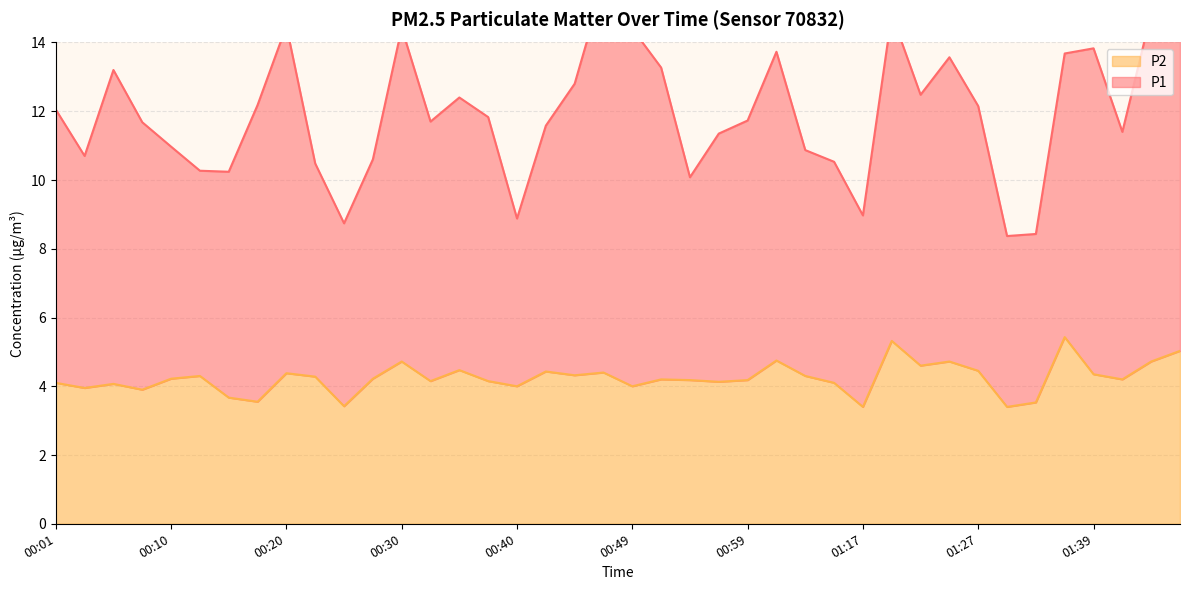

True or false: P2 has more than 0 interior local peaks.

True